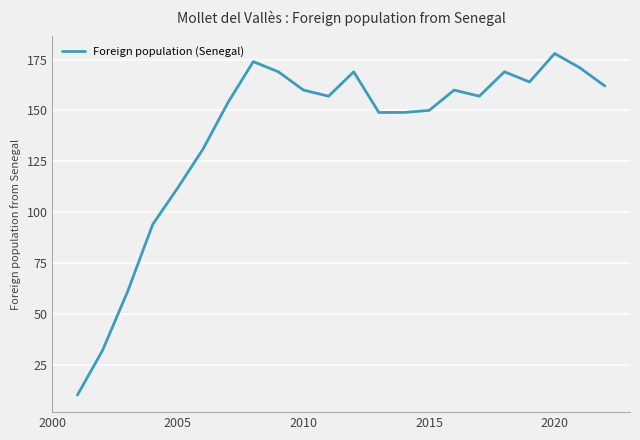

What is the average value?

138